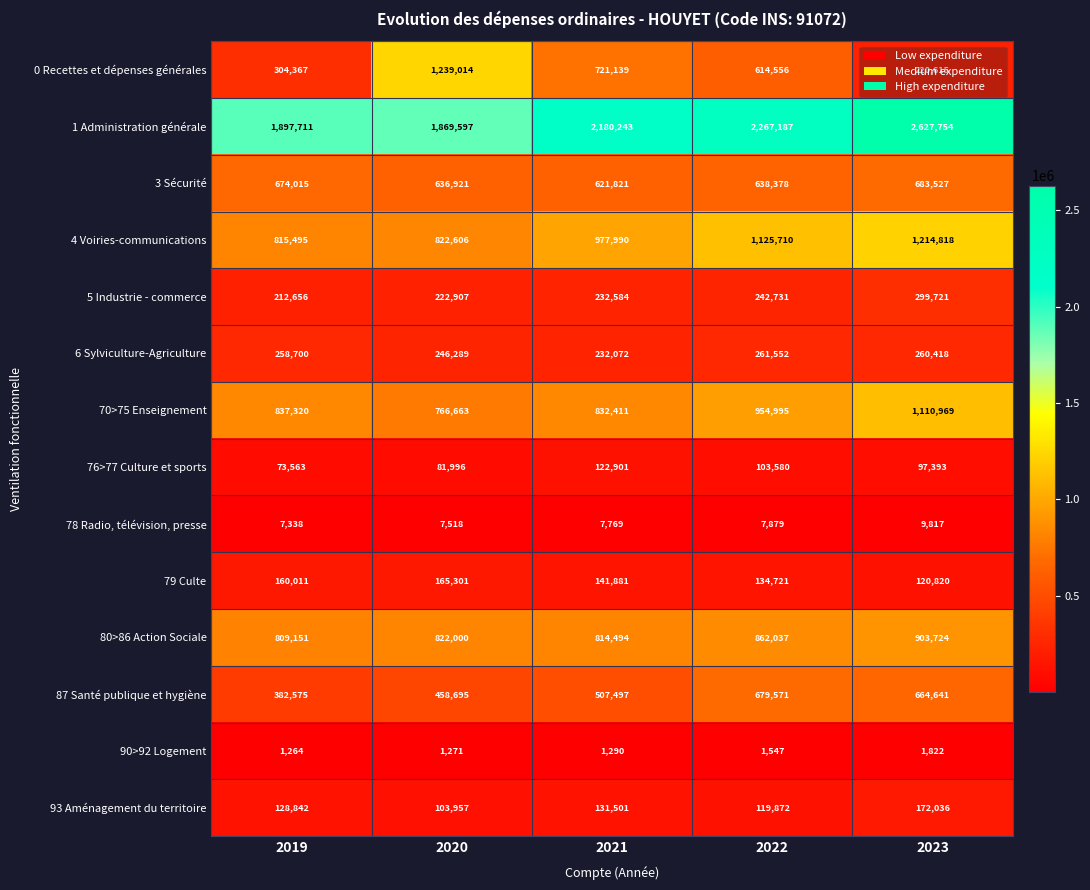

True or false: 76>77 Culture et sports has a value of 126721 at 2019.

False